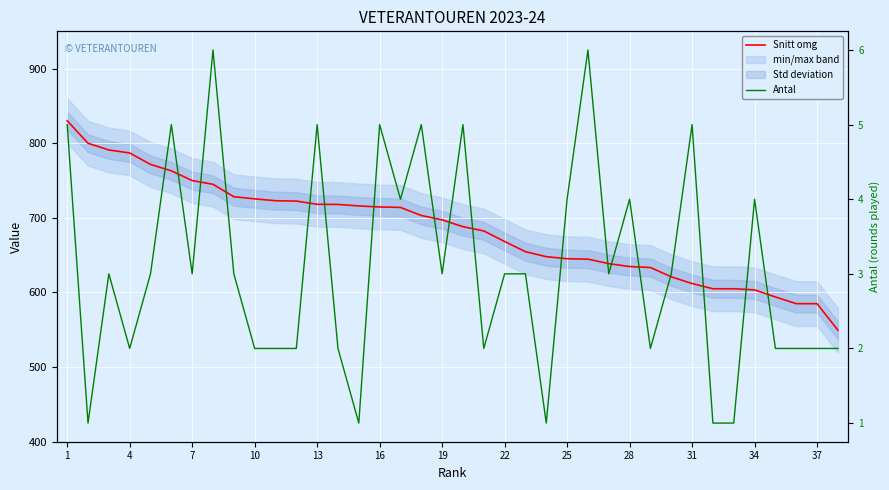

How many categories are shown in the chart?

38